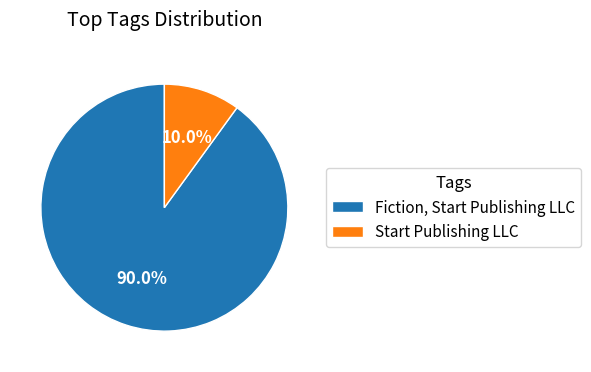

Is it true that Fiction, Start Publishing LLC is 26% of the pie?

False